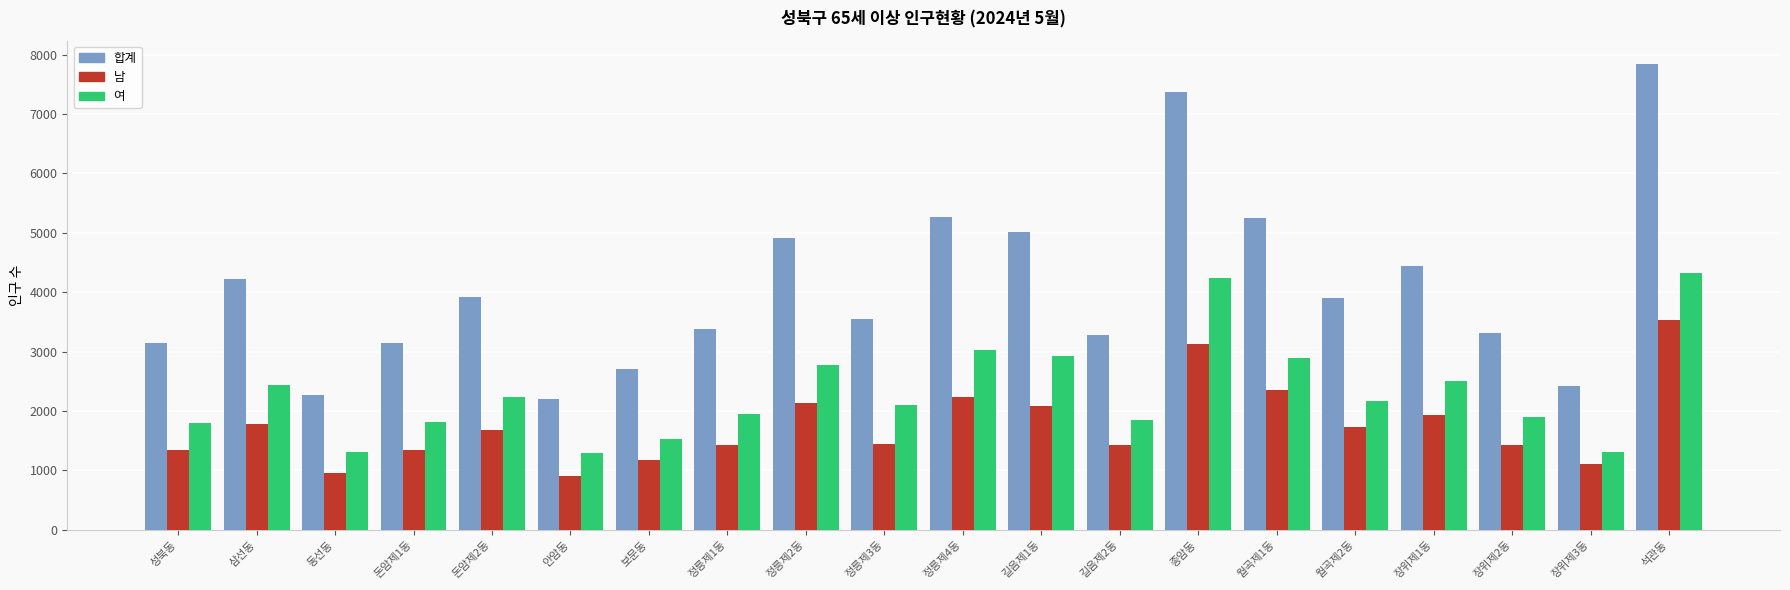

List the series in order of their overall mean, lowest first.

남, 여, 합계